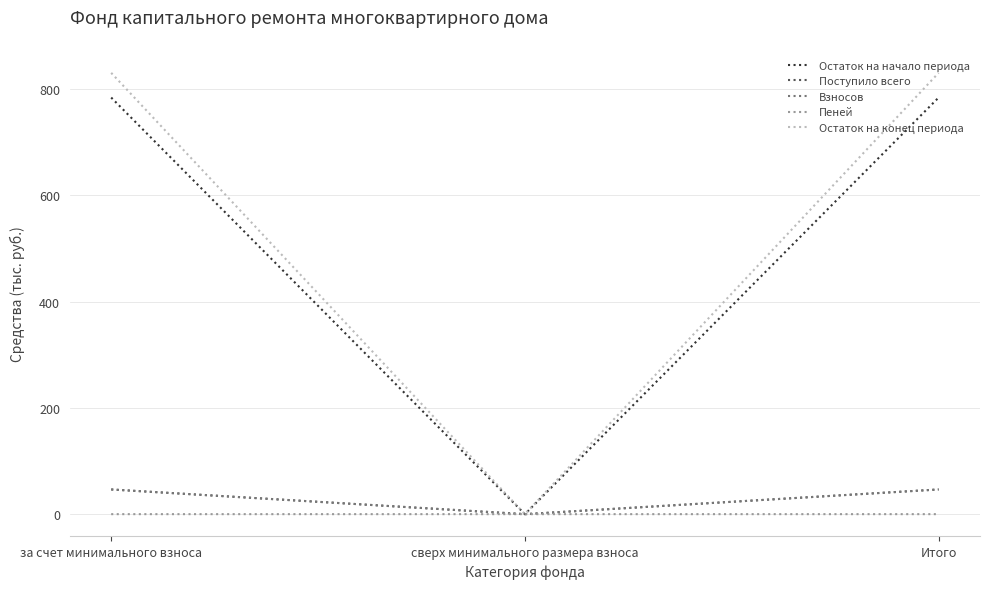

What is the maximum value shown in the chart?

830.5